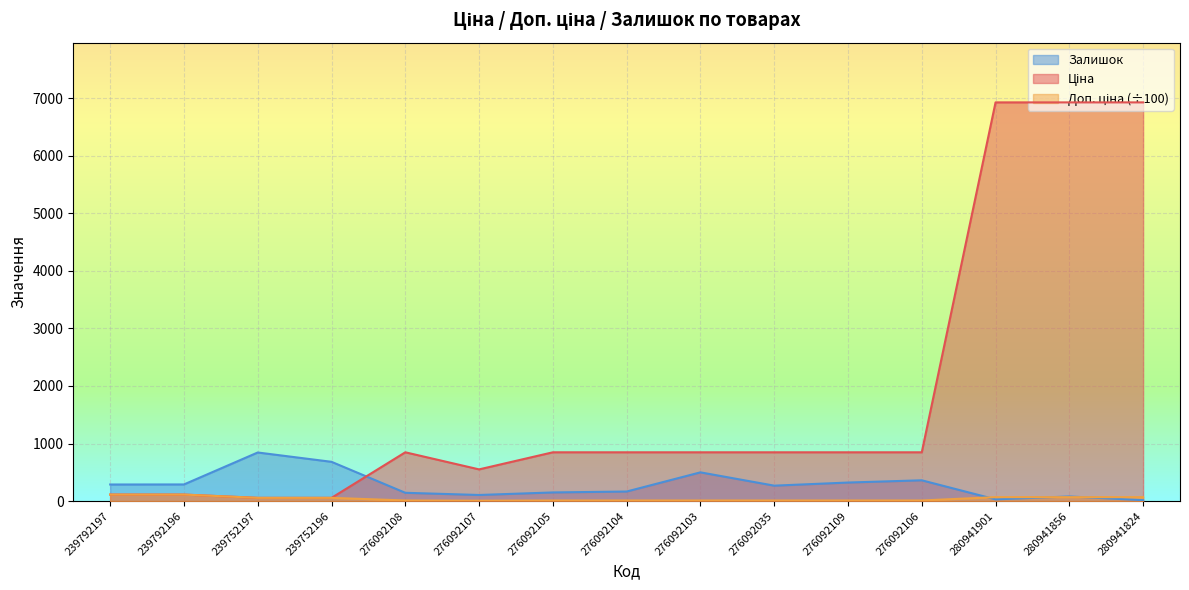

How many data points does each series have?

15